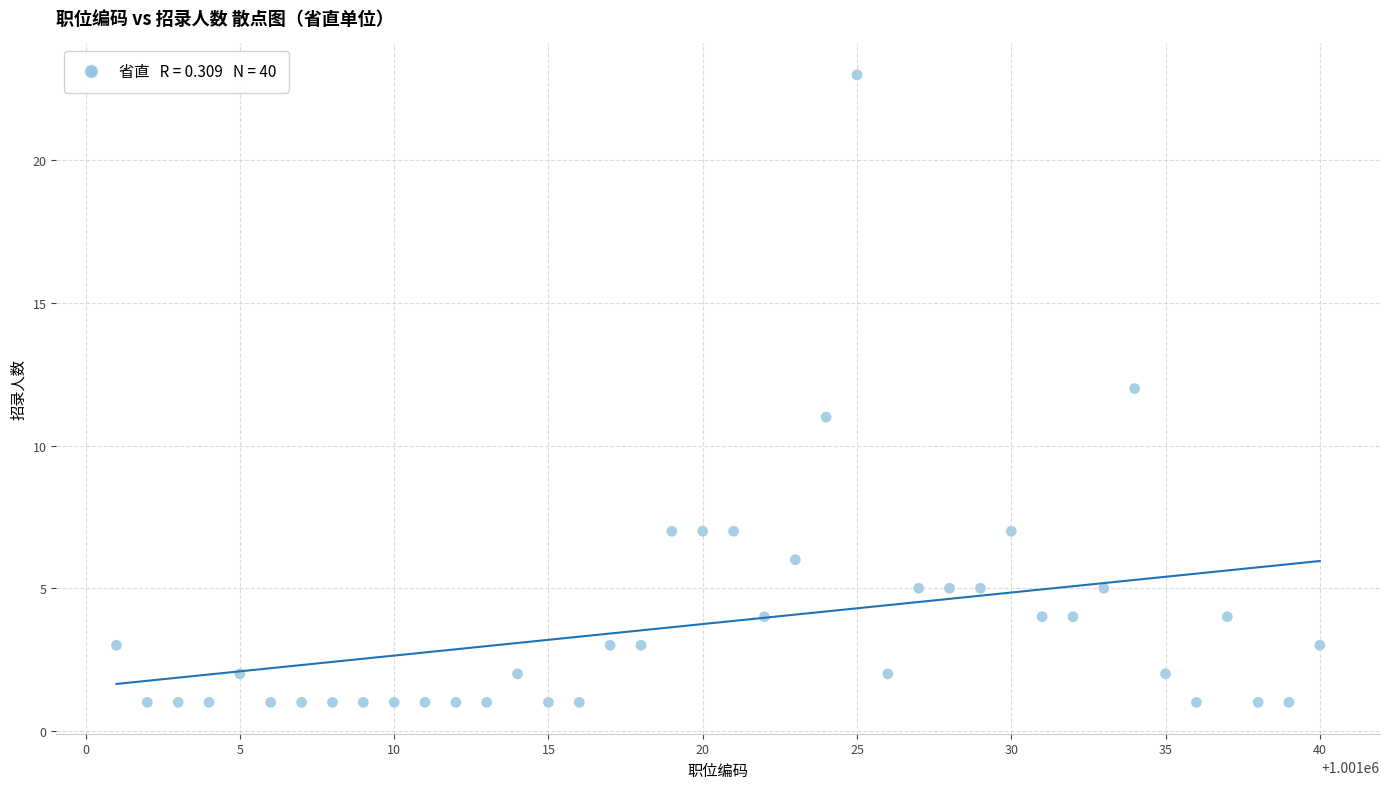

What is the range of X values (max minus min)?

39